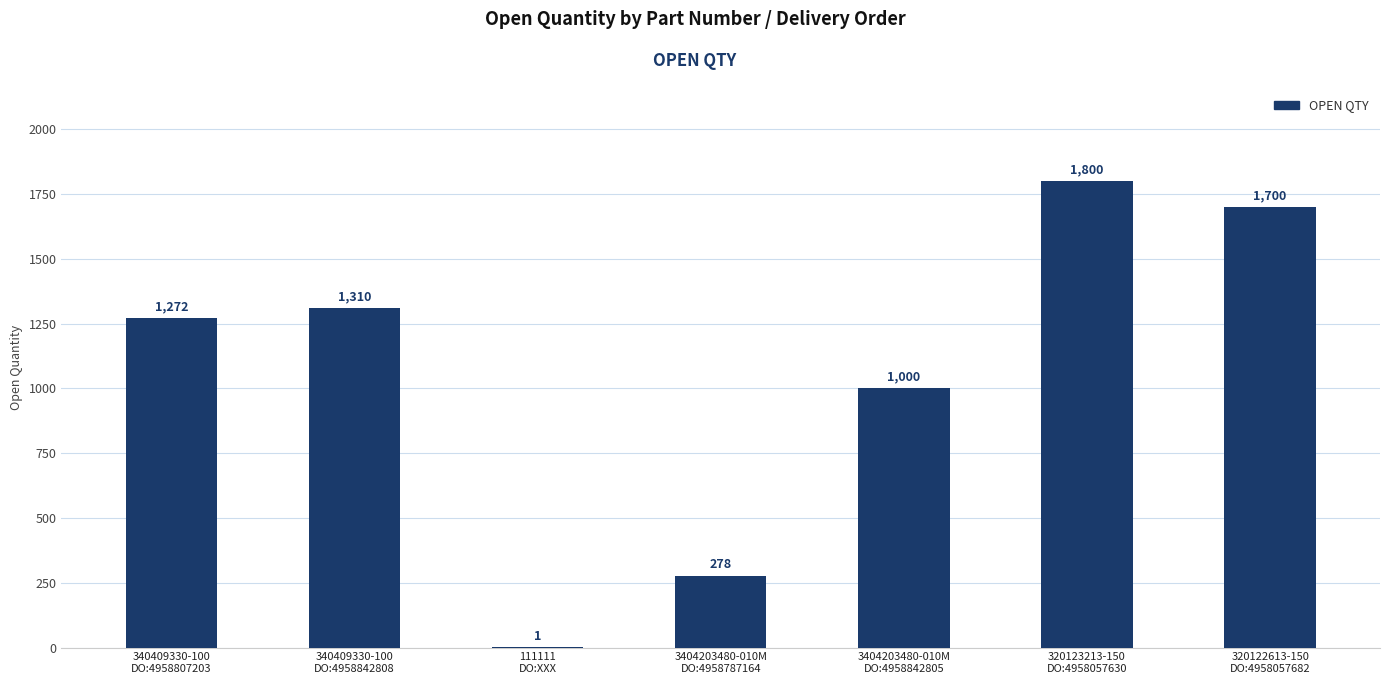

What is the maximum value shown in the chart?

1800